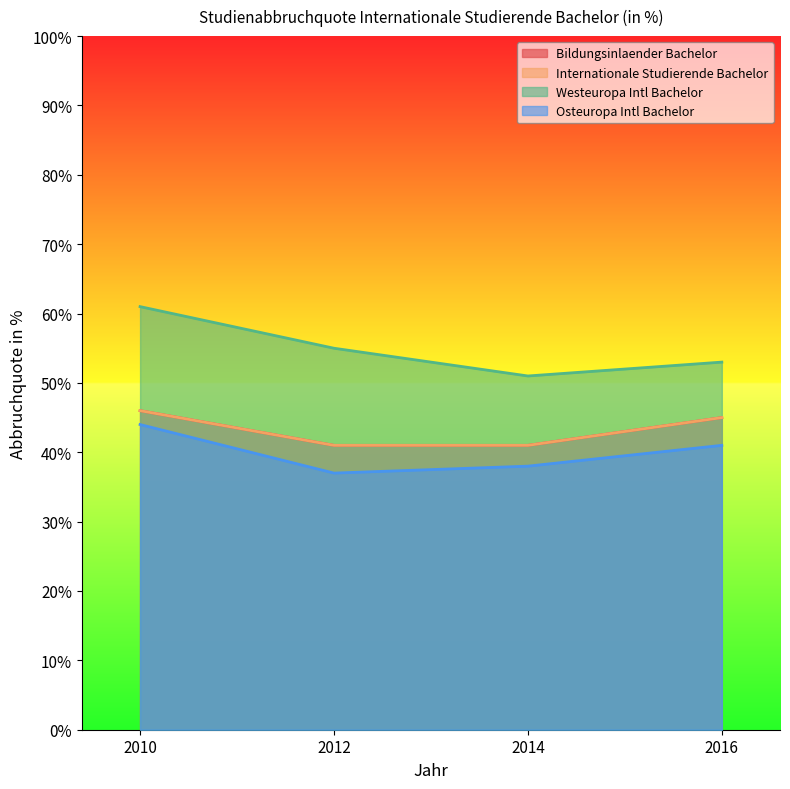

Rank the categories by Westeuropa Intl Bachelor value from highest to lowest.

2010, 2012, 2016, 2014